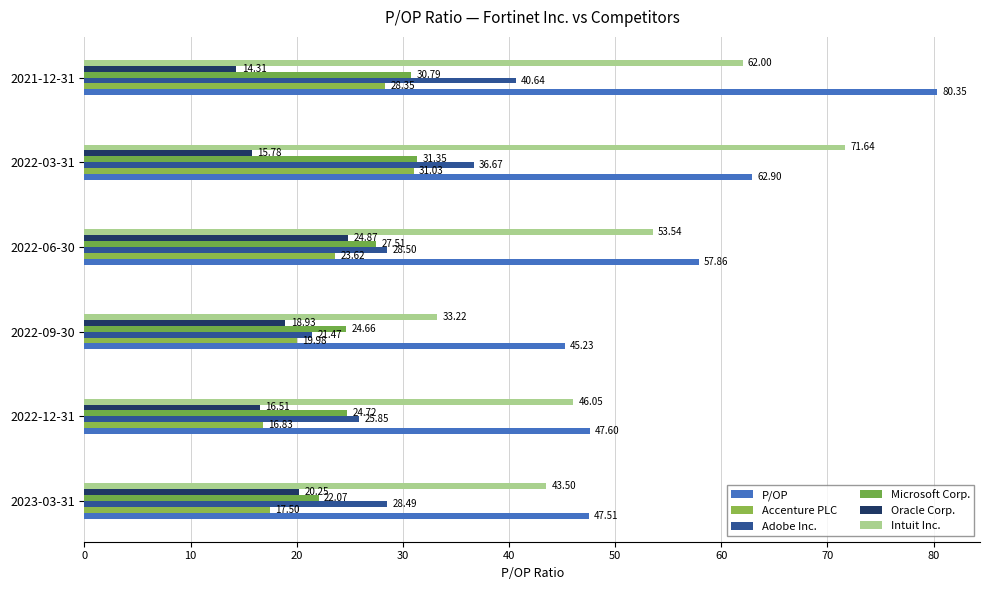

At which label is Intuit Inc. closest to 52?

2022-06-30